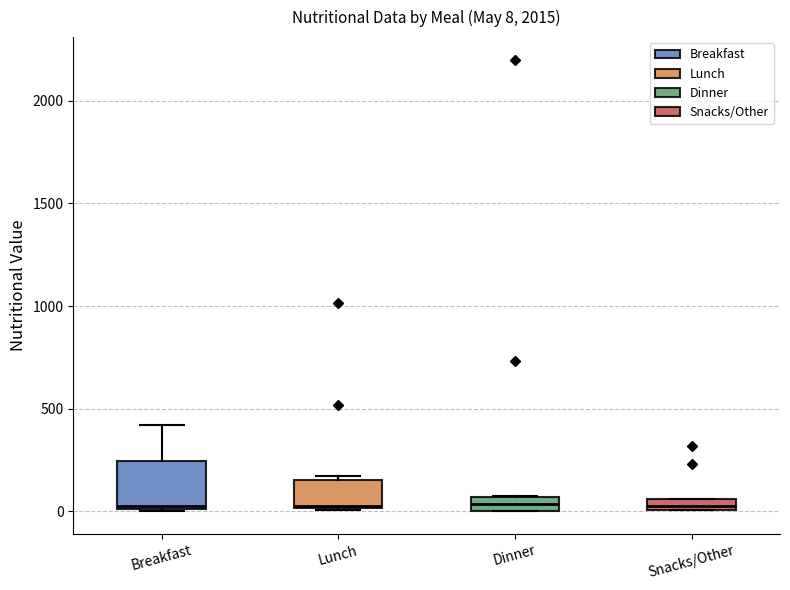

Which box is the tallest, from its lower edge to its upper edge?

Breakfast